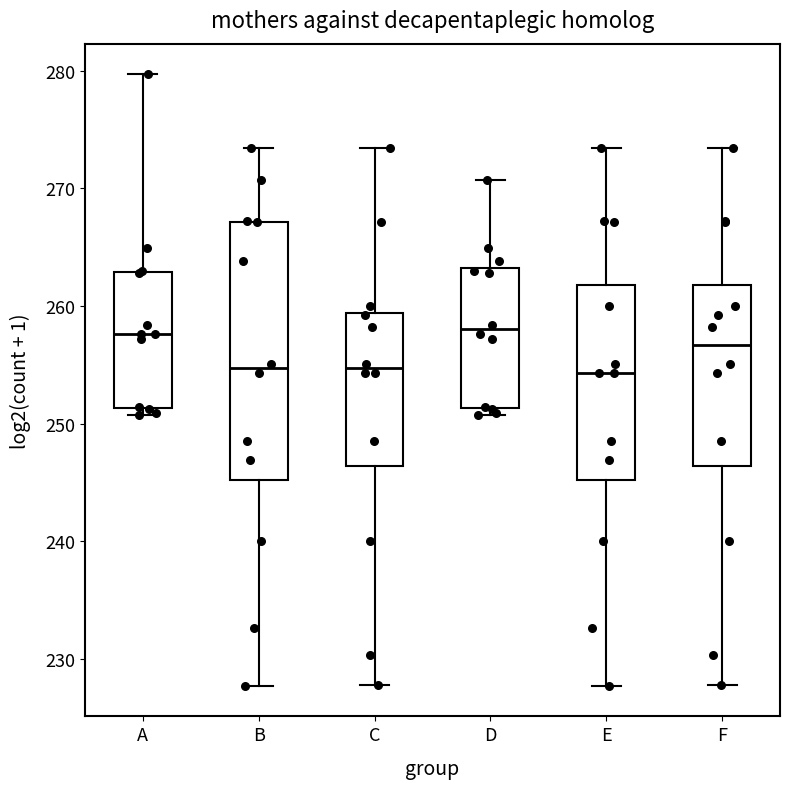

Reading left to right, transcribe this box plot: for each box, give where its median line is, the range the box spans, and where its two whiskers end, as read against the y-axis. The values are not printed on the chart, so give them approximately, as read against the axis.

A: median 258, box 251 to 263, whiskers 251 (just below the box's lower edge) to 280
B: median 255, box 245 to 267, whiskers 228 to 273
C: median 255, box 246 to 259, whiskers 228 to 273
D: median 258, box 251 to 263, whiskers 251 (just below the box's lower edge) to 271
E: median 254, box 245 to 262, whiskers 228 to 273
F: median 257, box 246 to 262, whiskers 228 to 273